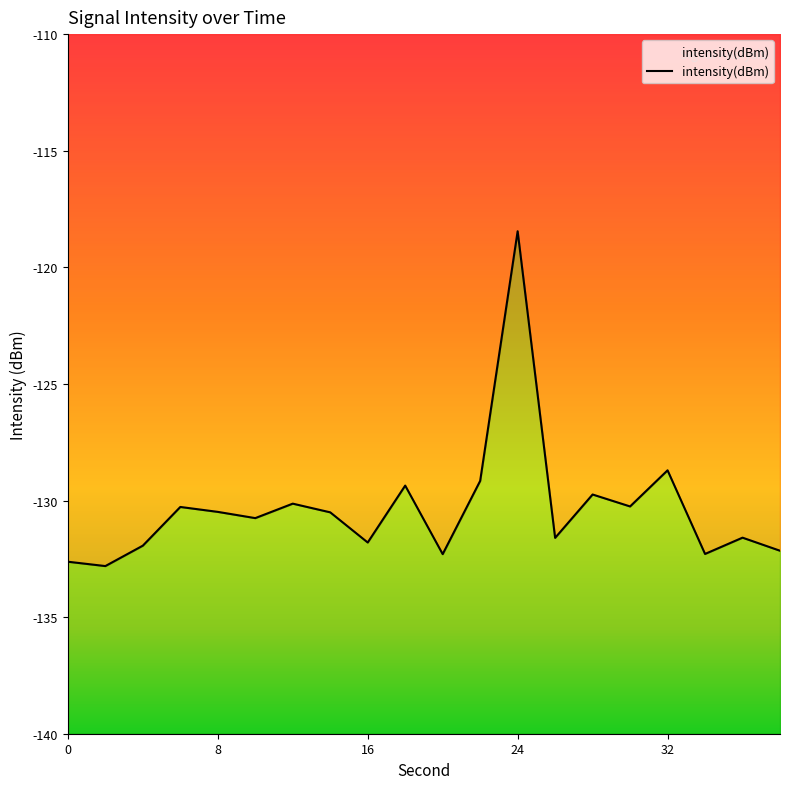

At which category does the chart reach its peak across all series?

24